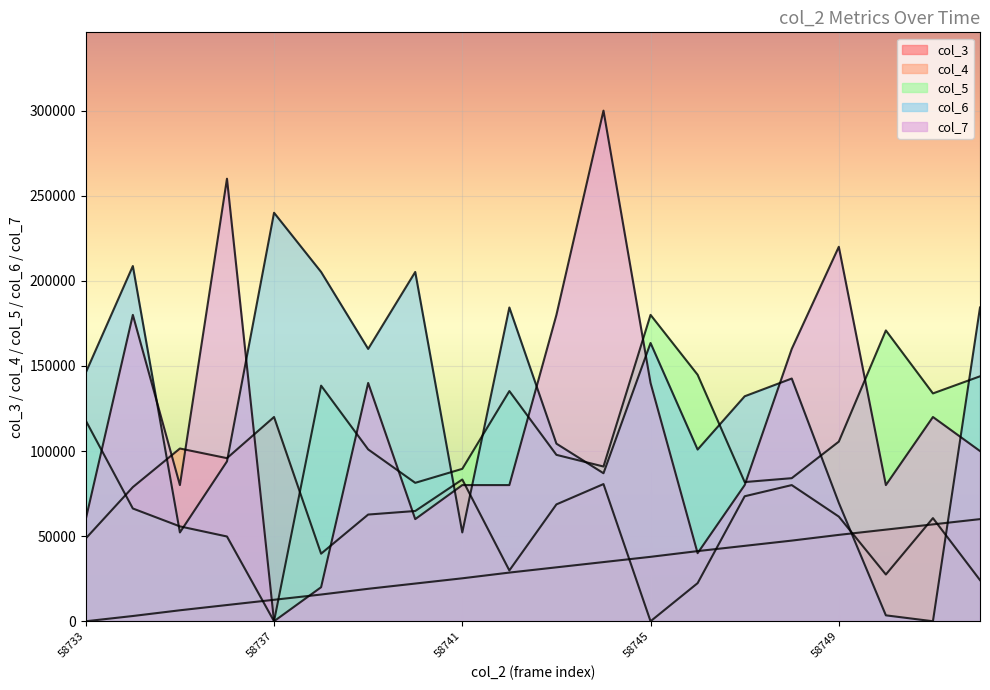

What is the difference between the second highest and second lowest values in the col_7 series?

240000.0